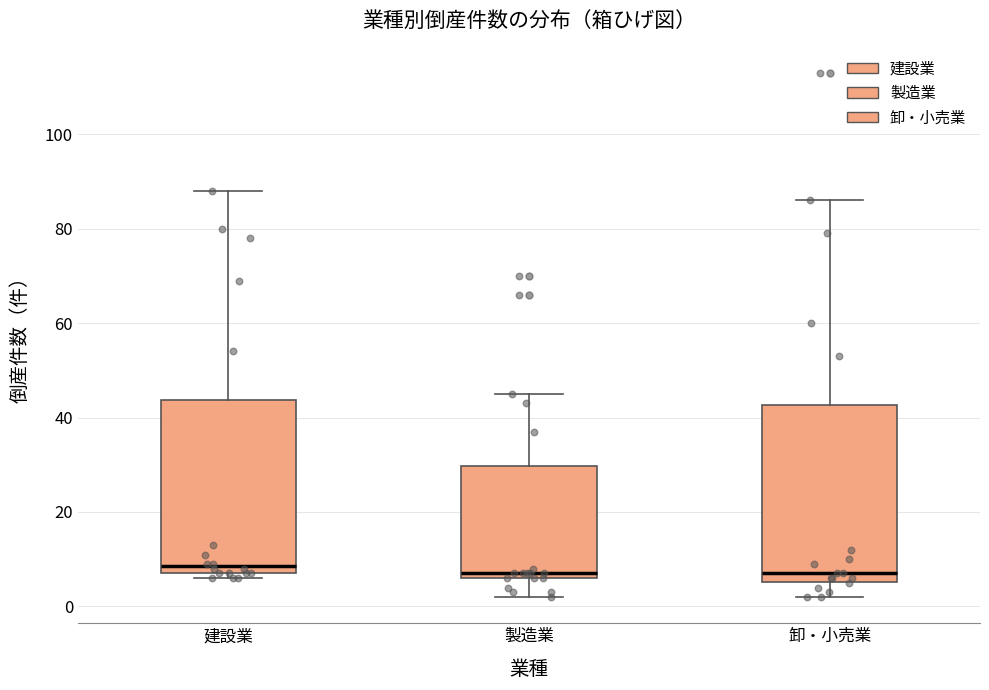

Reading left to right, transcribe this box plot: for each box, give where its median line is, the range the box spans, and where its two whiskers end, as read against the y-axis. The values are not printed on the chart, so give them approximately, as read against the axis.

建設業: median 8 (just above the box's lower edge), box 8 to 44, whiskers 6 to 88
製造業: median 8, box 6 to 30, whiskers 2 to 46
卸・小売業: median 8, box 6 to 42, whiskers 2 to 86